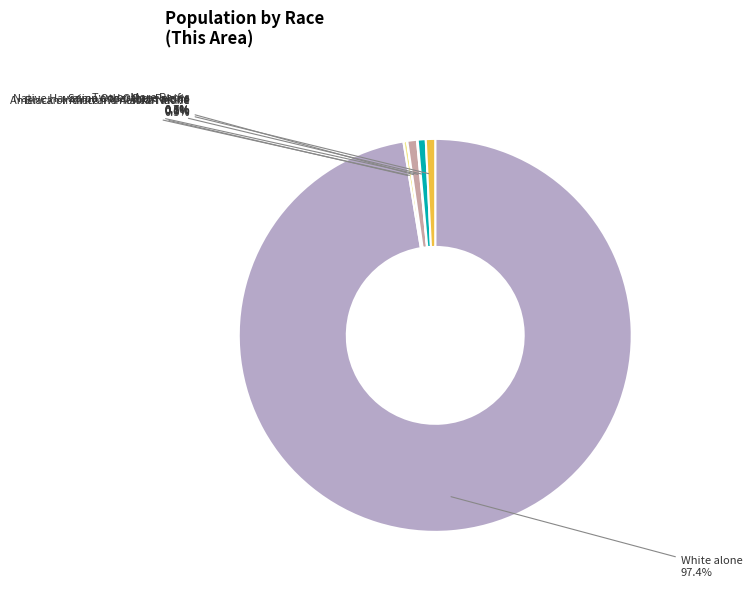

Which slice represents more than half of the pie?

White alone